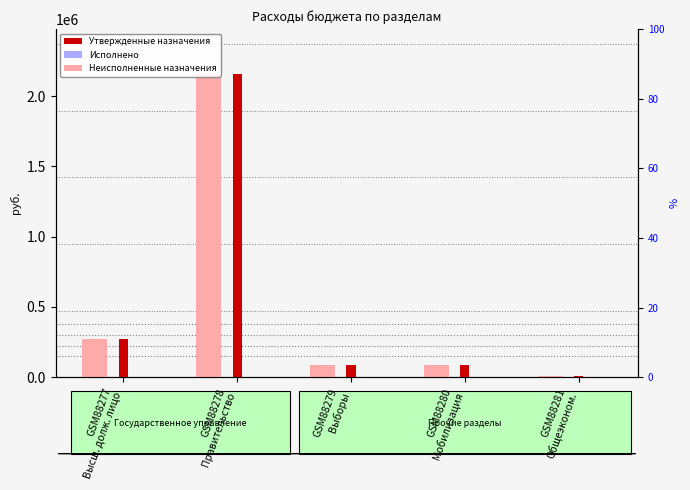

What is the difference between the Утвержденные назначения values at GSM88280
Мобилизация and GSM88277
Высш. долж. лицо?

181364.0